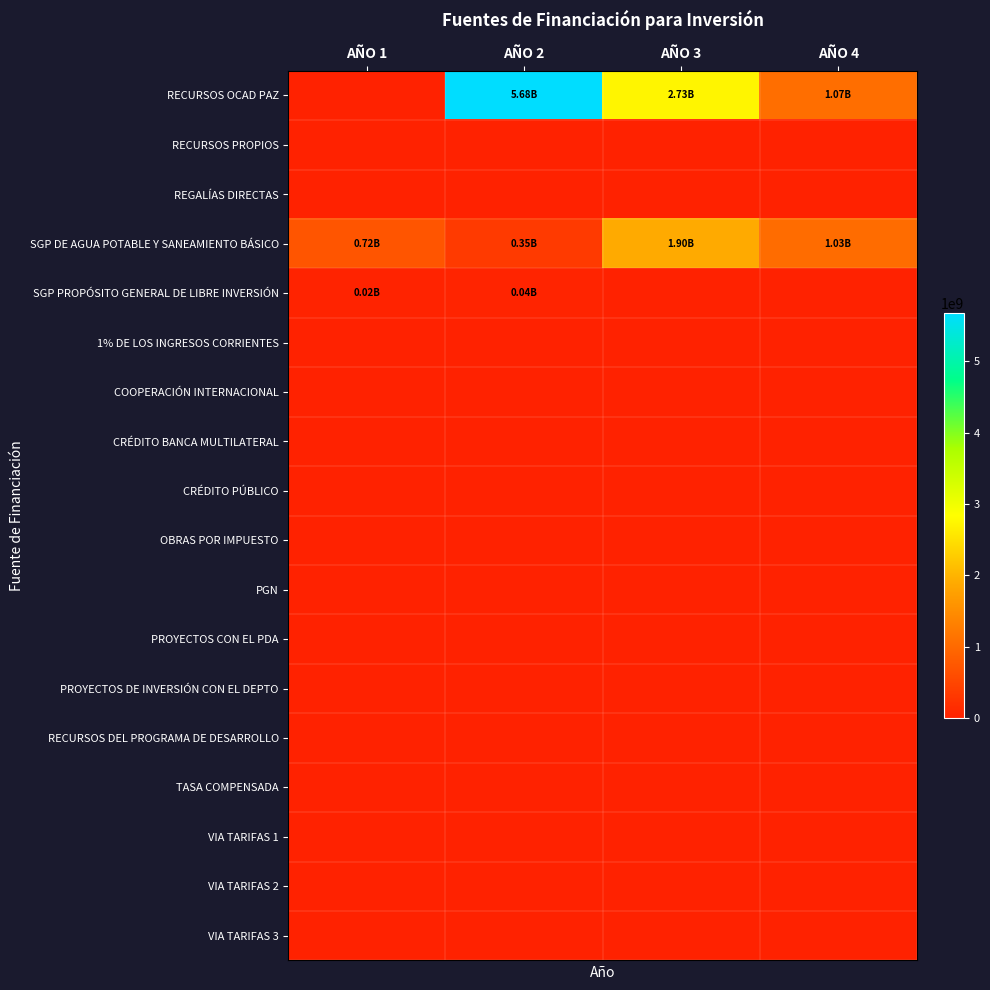

Rank the series by their maximum value, from lowest to highest.

RECURSOS PROPIOS, REGALÍAS DIRECTAS, 1% DE LOS INGRESOS CORRIENTES, COOPERACIÓN INTERNACIONAL, CRÉDITO BANCA MULTILATERAL, CRÉDITO PÚBLICO, OBRAS POR IMPUESTO, PGN, PROYECTOS CON EL PDA, PROYECTOS DE INVERSIÓN CON EL DEPTO, RECURSOS DEL PROGRAMA DE DESARROLLO, TASA COMPENSADA, VIA TARIFAS 1, VIA TARIFAS 2, VIA TARIFAS 3, SGP PROPÓSITO GENERAL DE LIBRE INVERSIÓN, SGP DE AGUA POTABLE Y SANEAMIENTO BÁSICO, RECURSOS OCAD PAZ